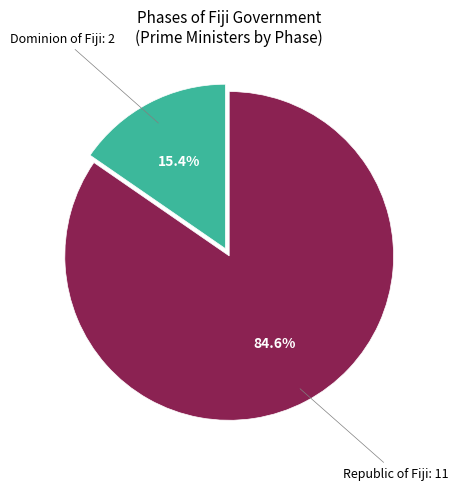

Between Dominion of Fiji and Republic of Fiji, which is larger?

Republic of Fiji